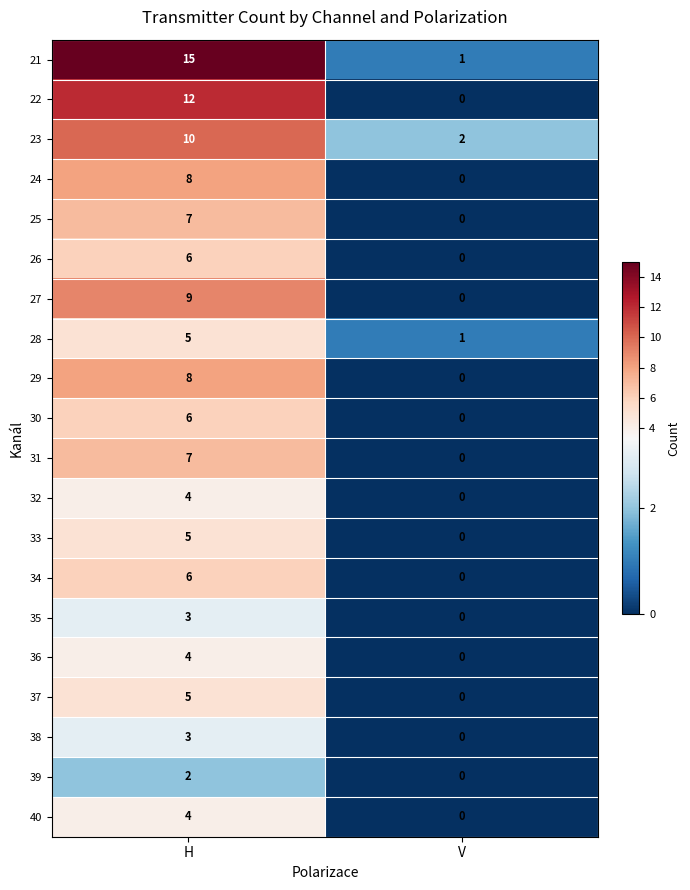

Between H and V, which series saw the biggest shift?

21